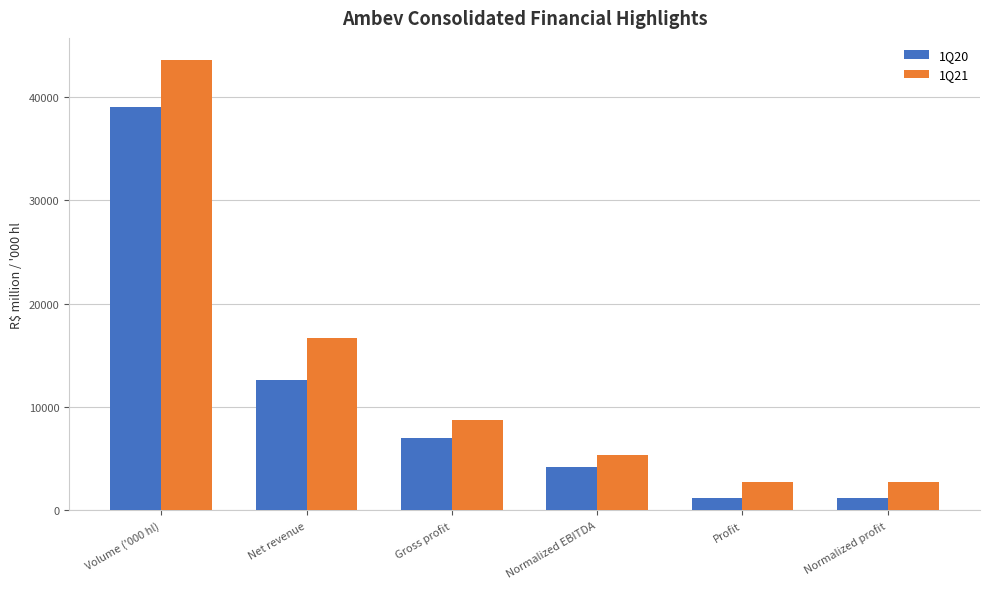

The value of 1Q20 at Gross profit is 6959.4. True or false?

True